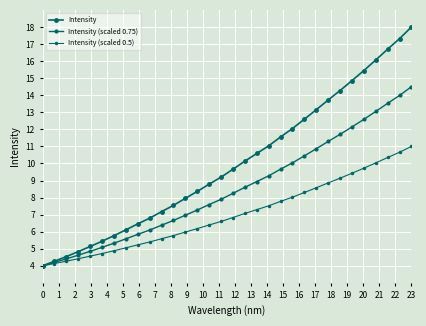

How many data points does each series have?

32